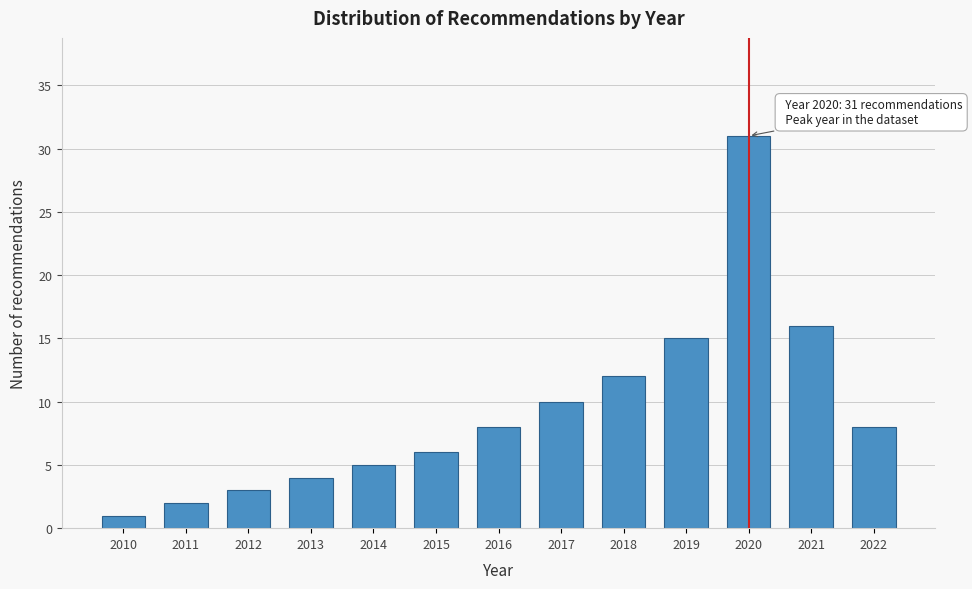

Reading left to right, extract all data points from this chart.

2010=1	2011=2	2012=3	2013=4	2014=5	2015=6	2016=8	2017=10	2018=12	2019=15	2020=31	2021=16	2022=8